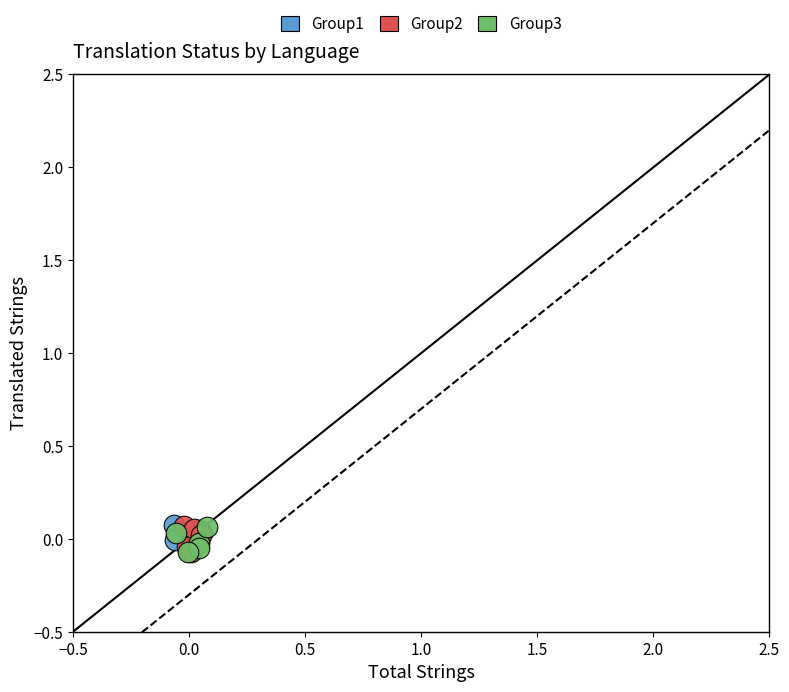

What are all the series names shown in the legend?

Group1, Group2, Group3